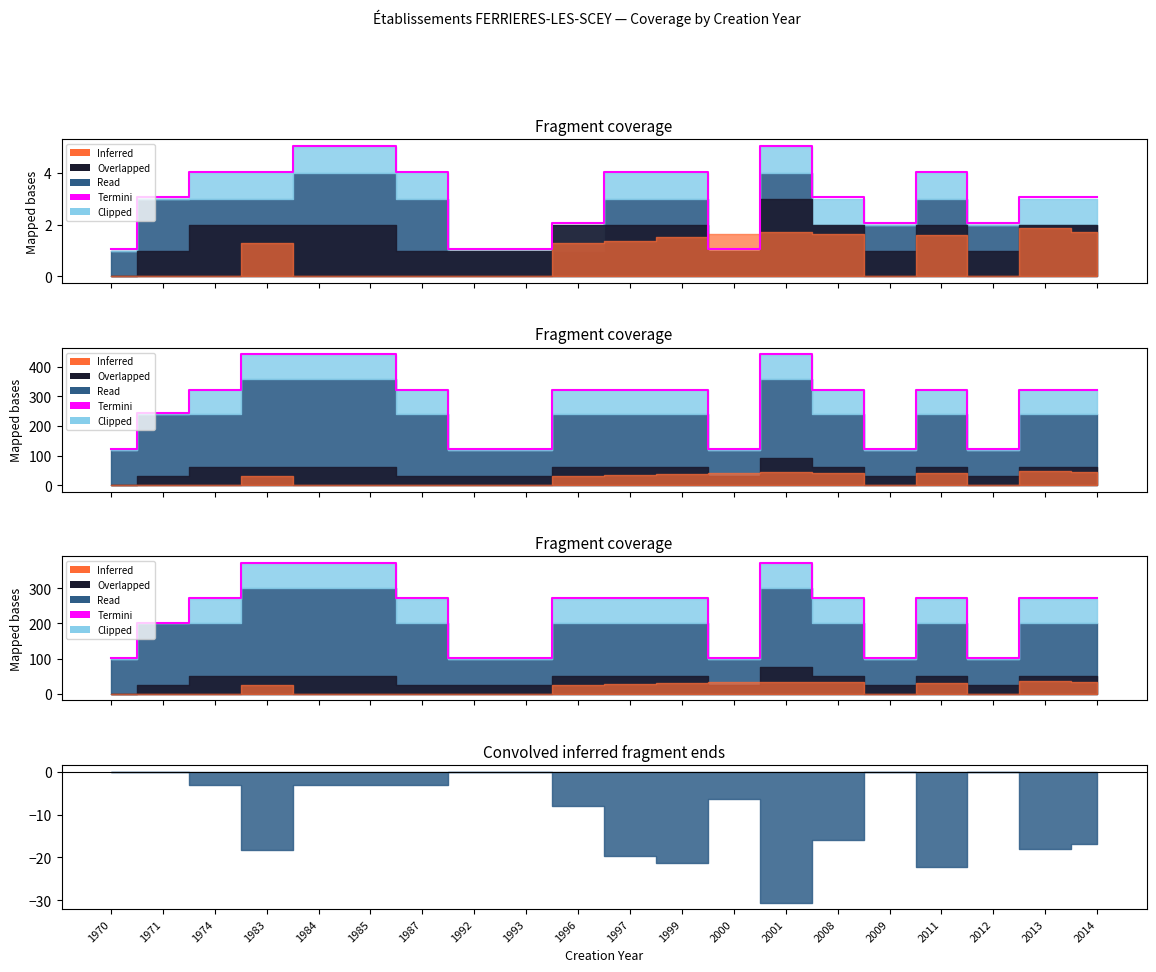

Does the chart have visible grid lines?

No